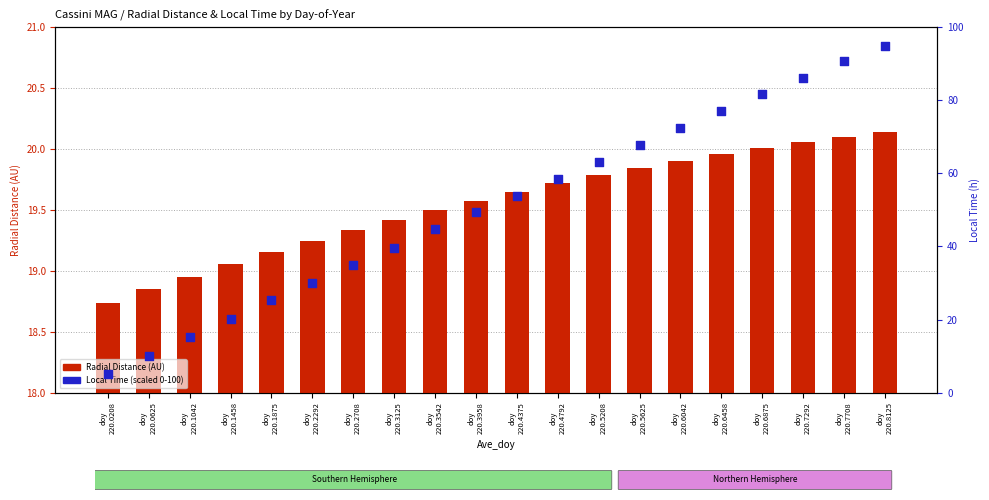

What are all the series names shown in the legend?

Radial Distance (AU), Local Time (scaled)